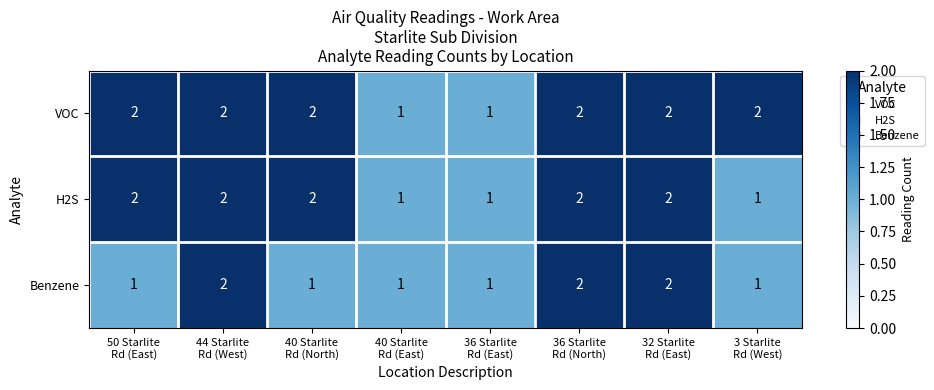

Count the number of data series in this chart.

3